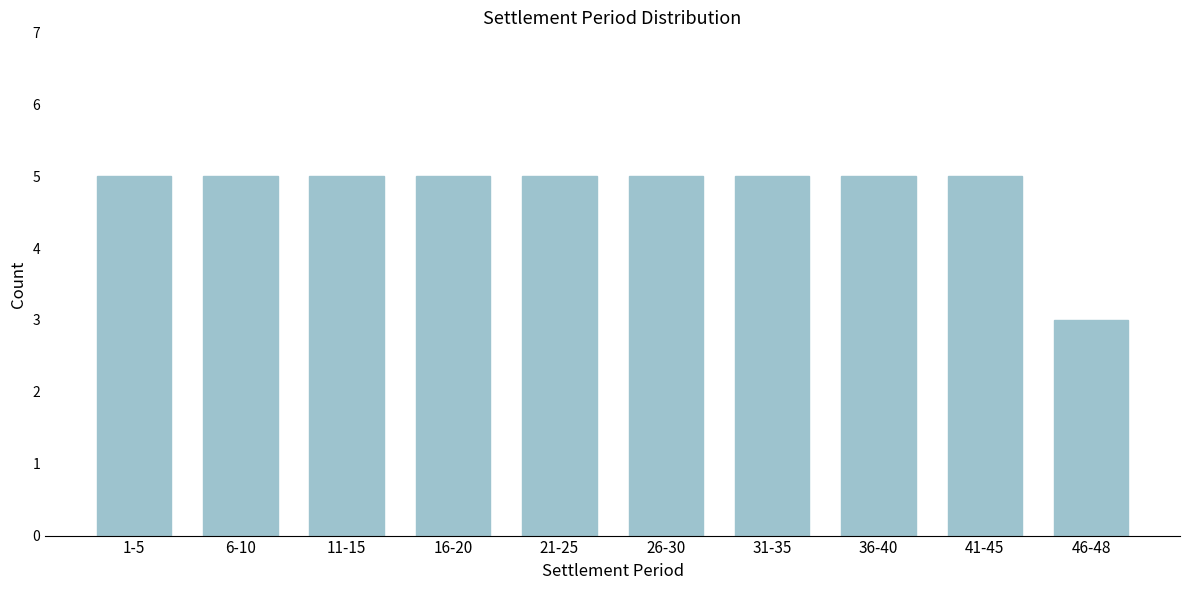

Reading left to right, extract all data points from this chart.

5	5	5	5	5	5	5	5	5	3